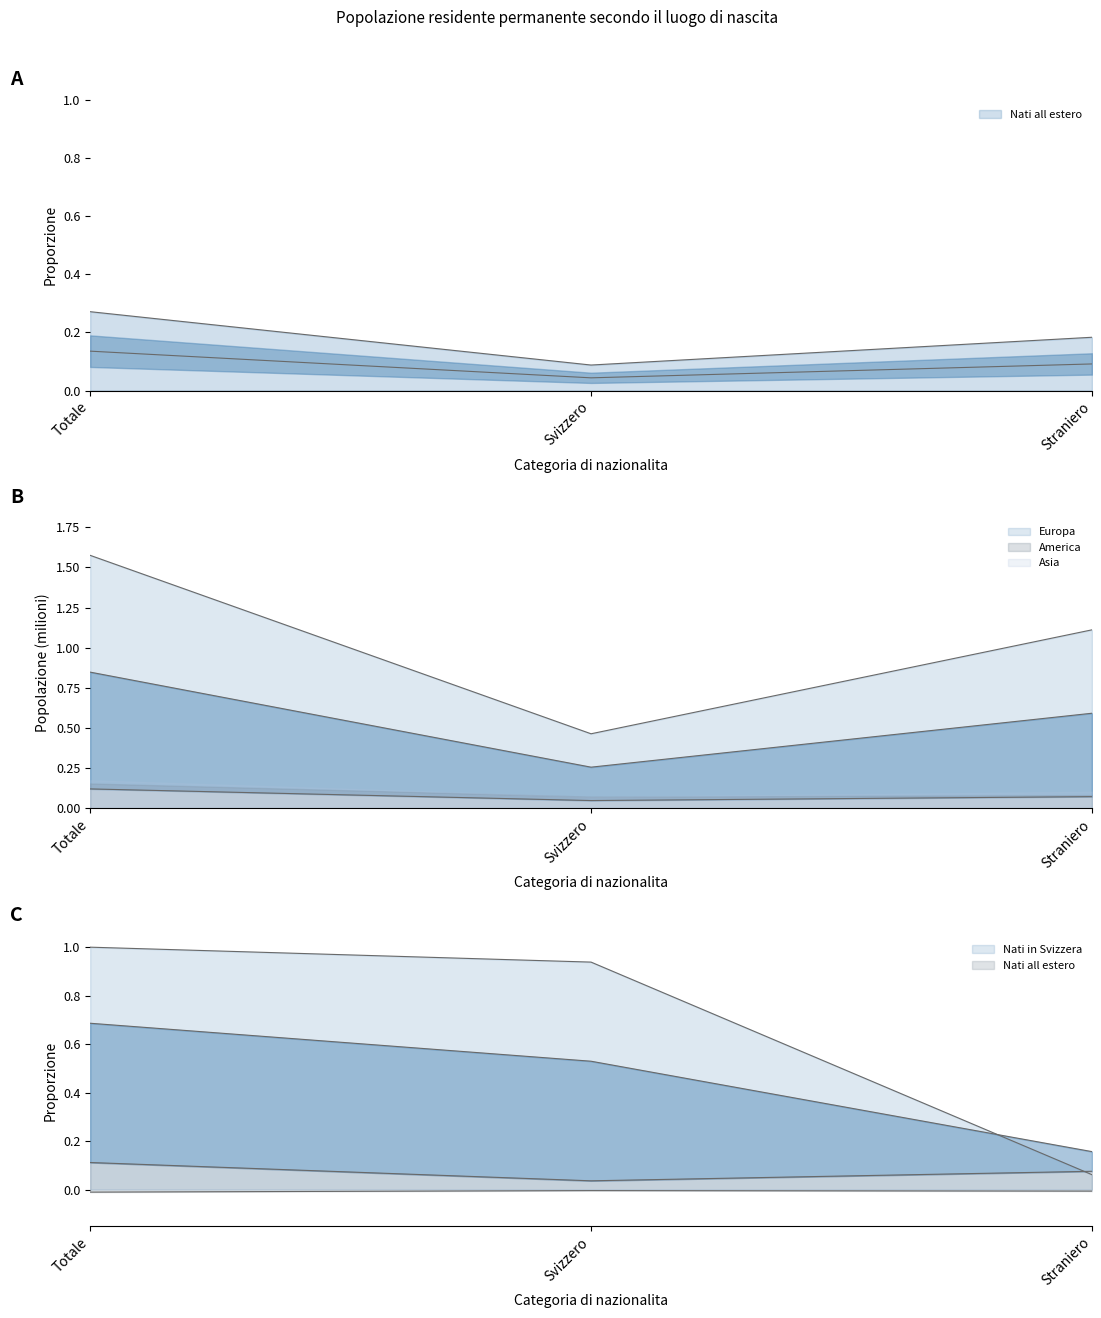

What is the label of the 3rd point from the right?

Totale